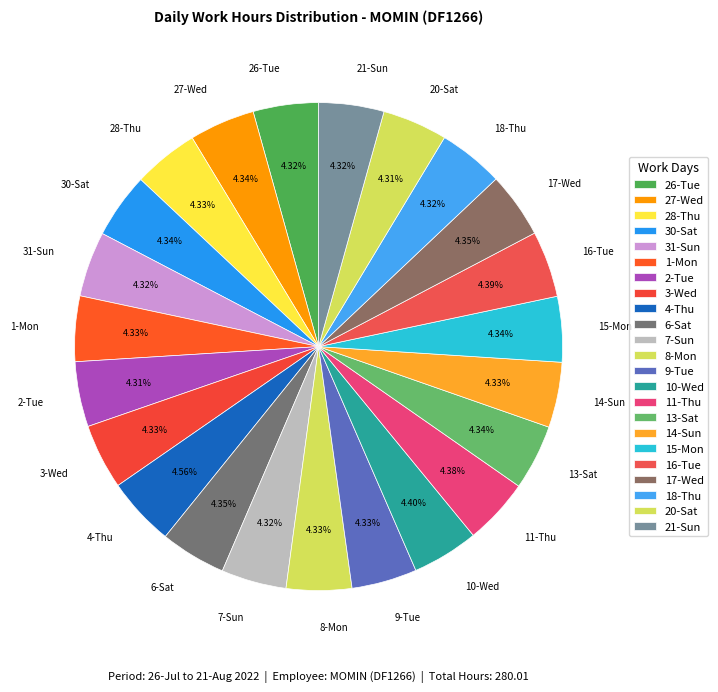

Does 10-Wed represent more than half of the total?

No